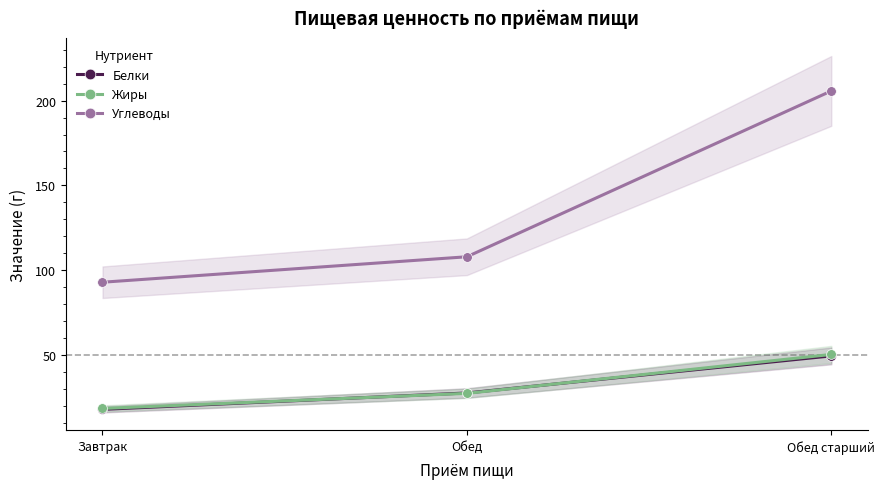

Which category has the highest value in the Белки series?

Обед старший